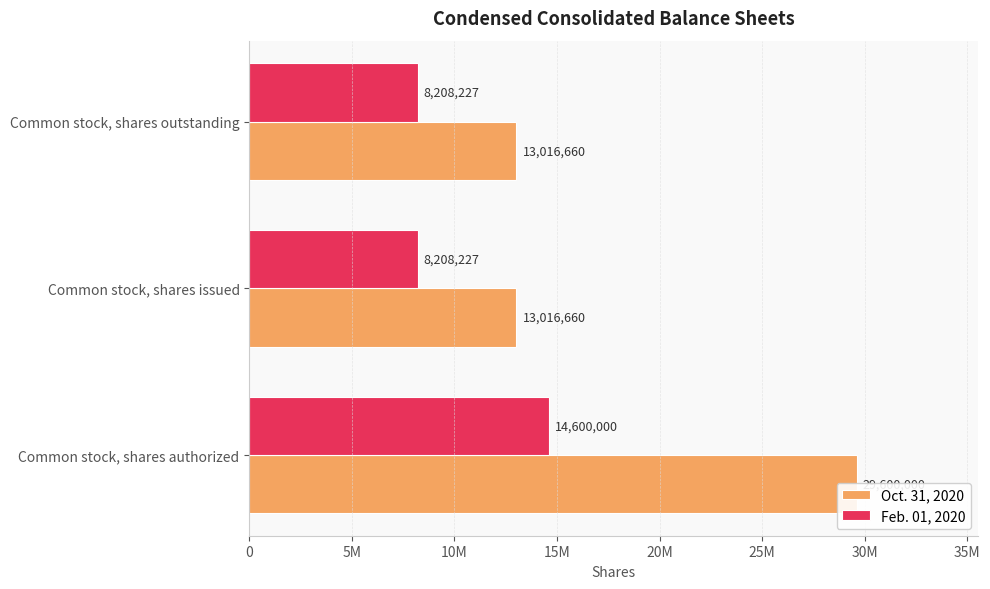

What is the average value of the Feb. 01, 2020 series?

10338818